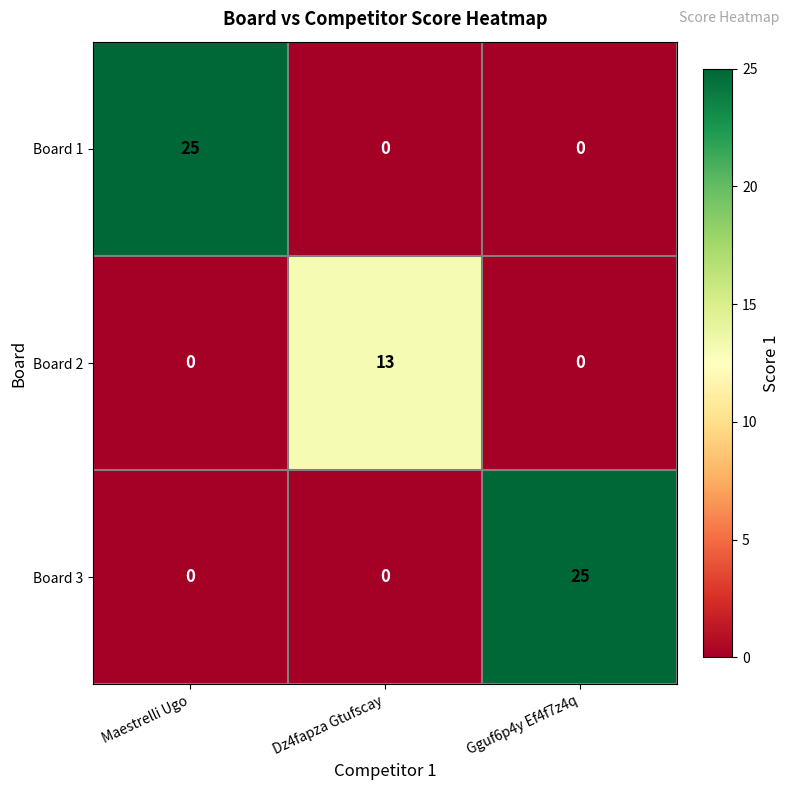

Reading left to right, list all the values displayed in this chart.

Board 1: Maestrelli Ugo=25	Dz4fapza Gtufscay=0	Gguf6p4y Ef4f7z4q=0
Board 2: Maestrelli Ugo=0	Dz4fapza Gtufscay=13	Gguf6p4y Ef4f7z4q=0
Board 3: Maestrelli Ugo=0	Dz4fapza Gtufscay=0	Gguf6p4y Ef4f7z4q=25